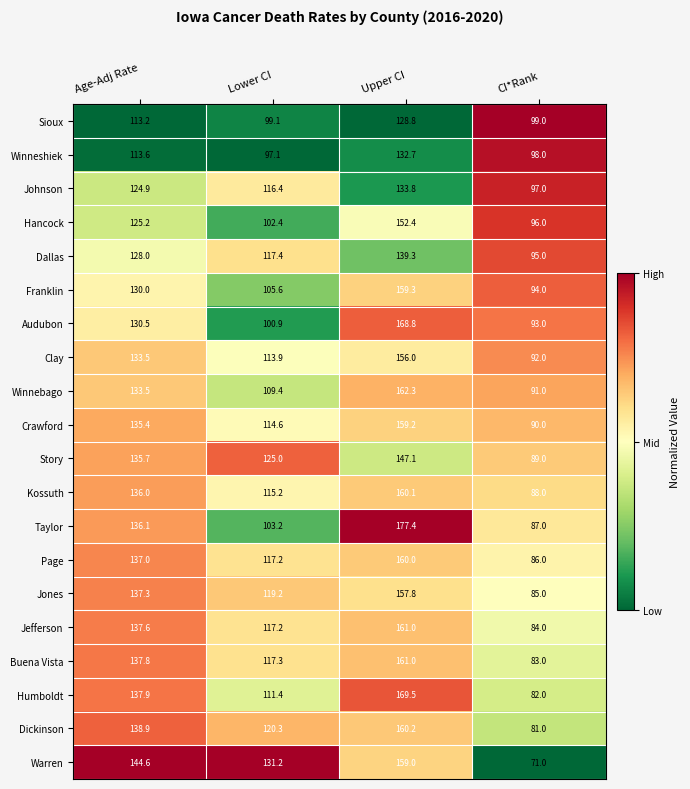

Where does the Clay series first go above 133?

Age-Adj Rate